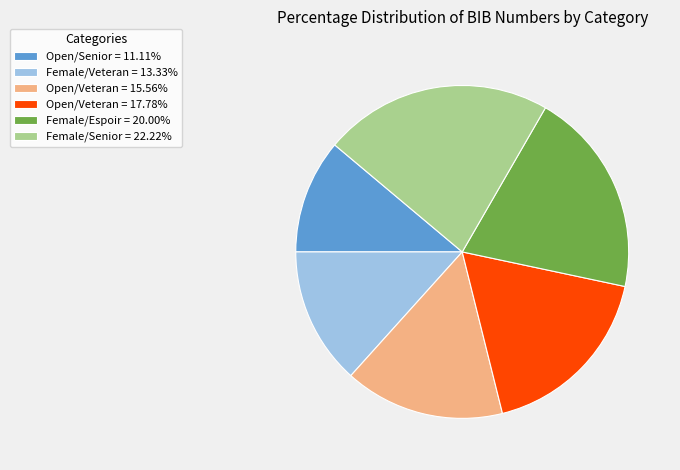

Is there any slice that represents more than half of the pie?

No